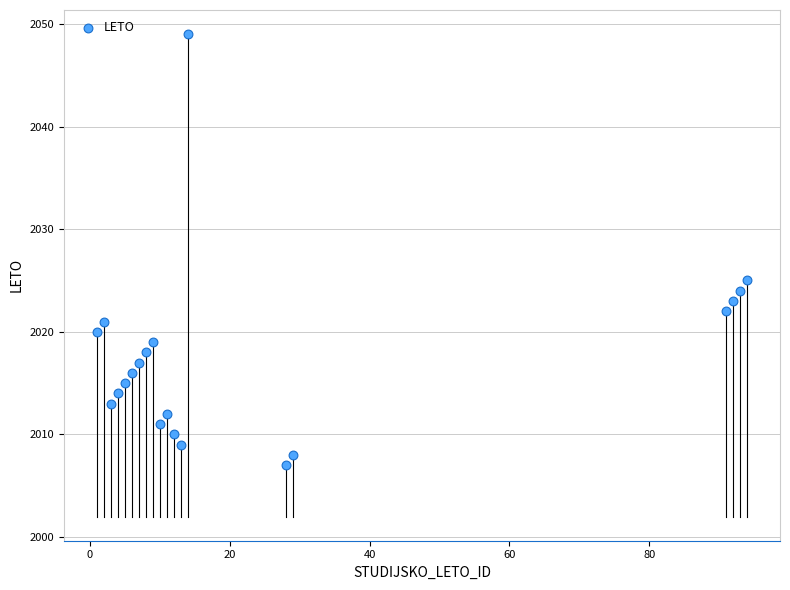

What is the range of X values (max minus min)?

93